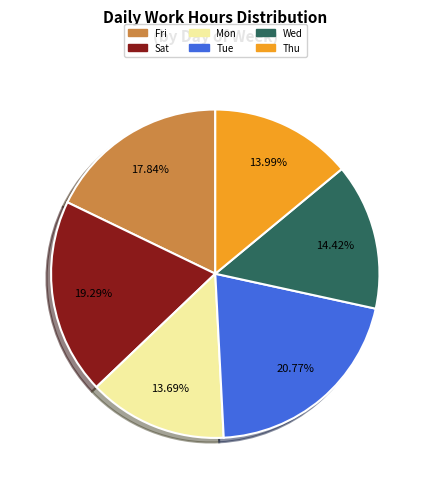

How many segments does this pie chart have?

6